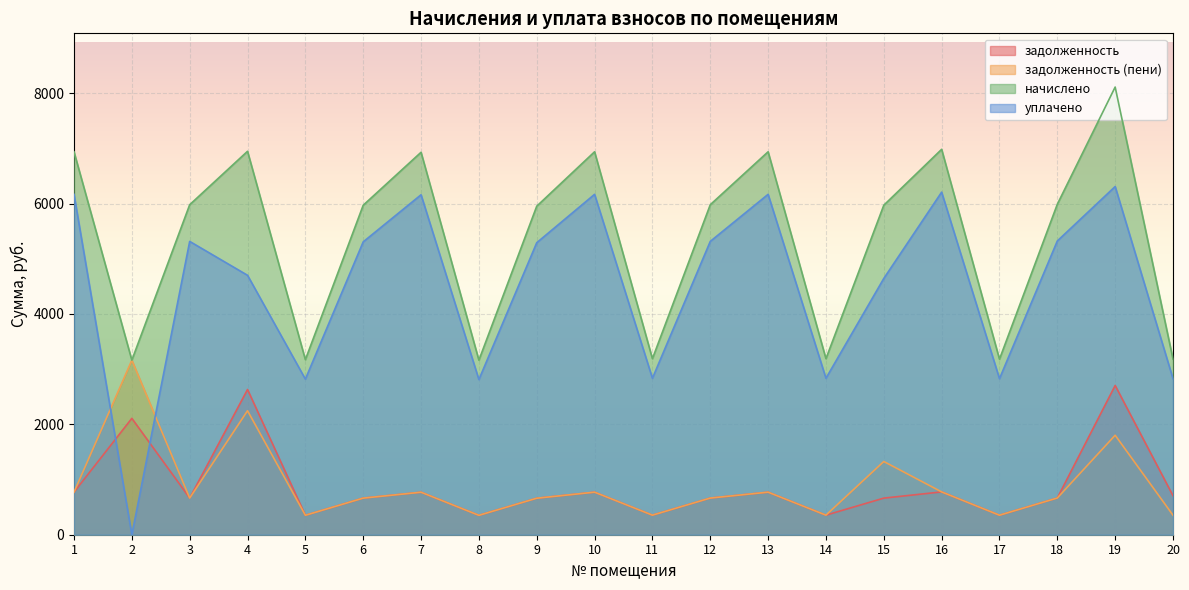

At which category does уплачено reach its first local valley?

2